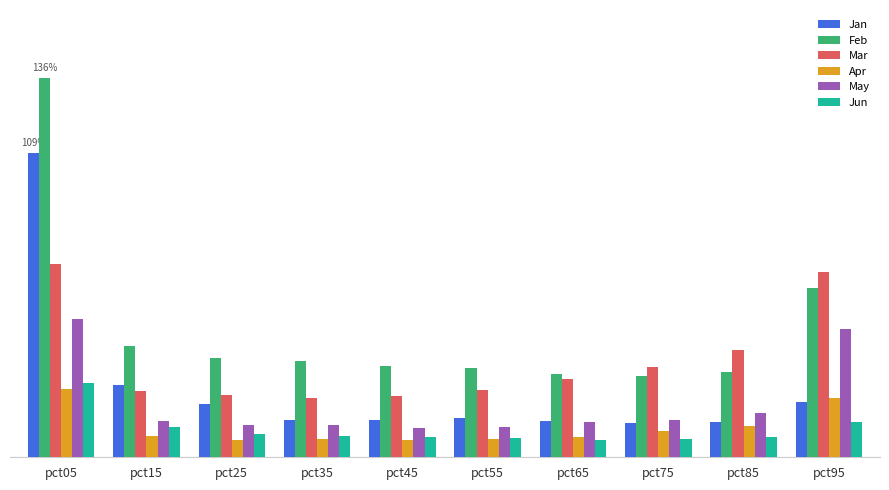

True or false: Mar has a value of 0.1 at pct35.

False